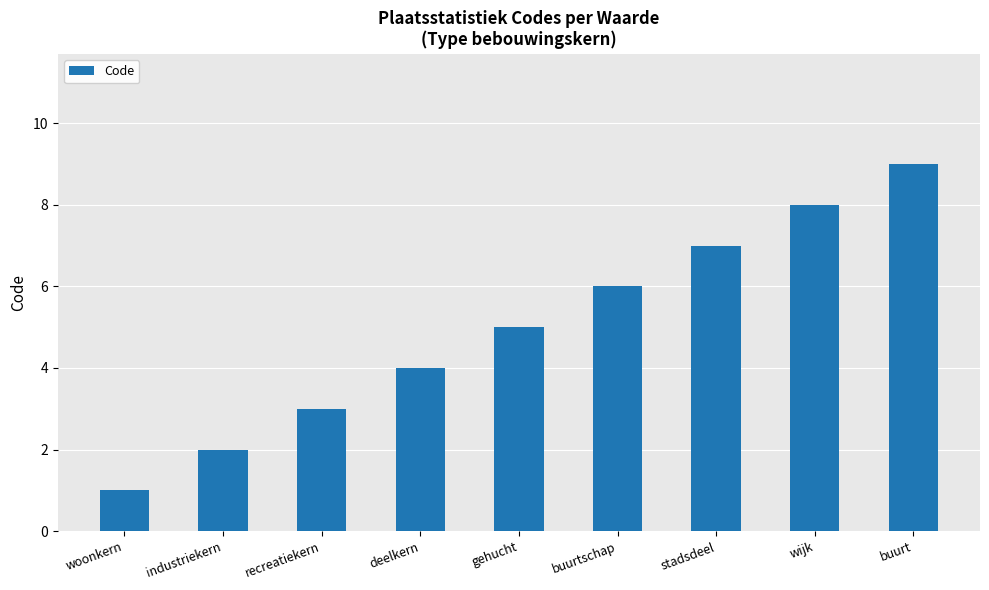

Rank the categories by value from highest to lowest.

buurt, wijk, stadsdeel, buurtschap, gehucht, deelkern, recreatiekern, industriekern, woonkern